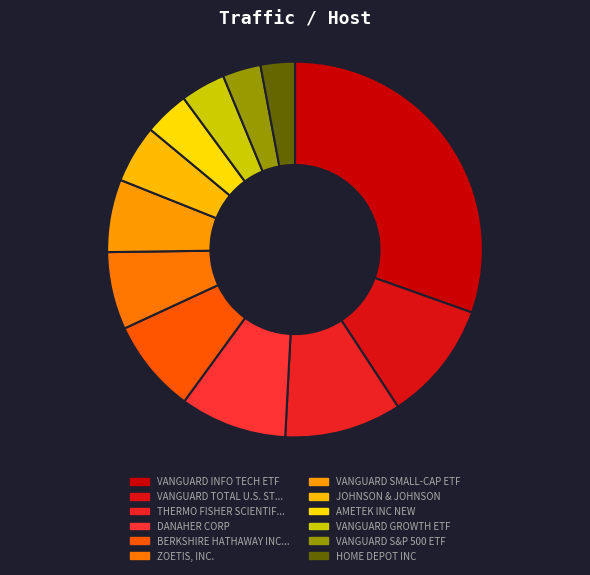

How many segments does this pie chart have?

12